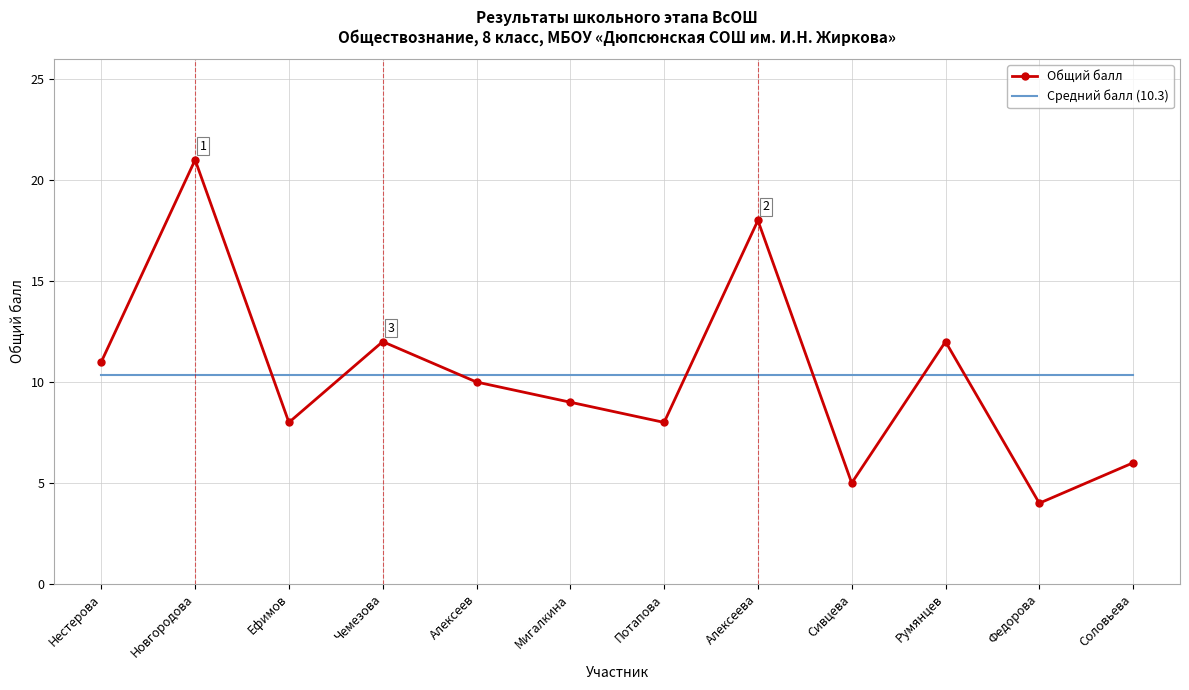

What is the sum of the Общий балл values at Новгородова and Нестерова?

32.0